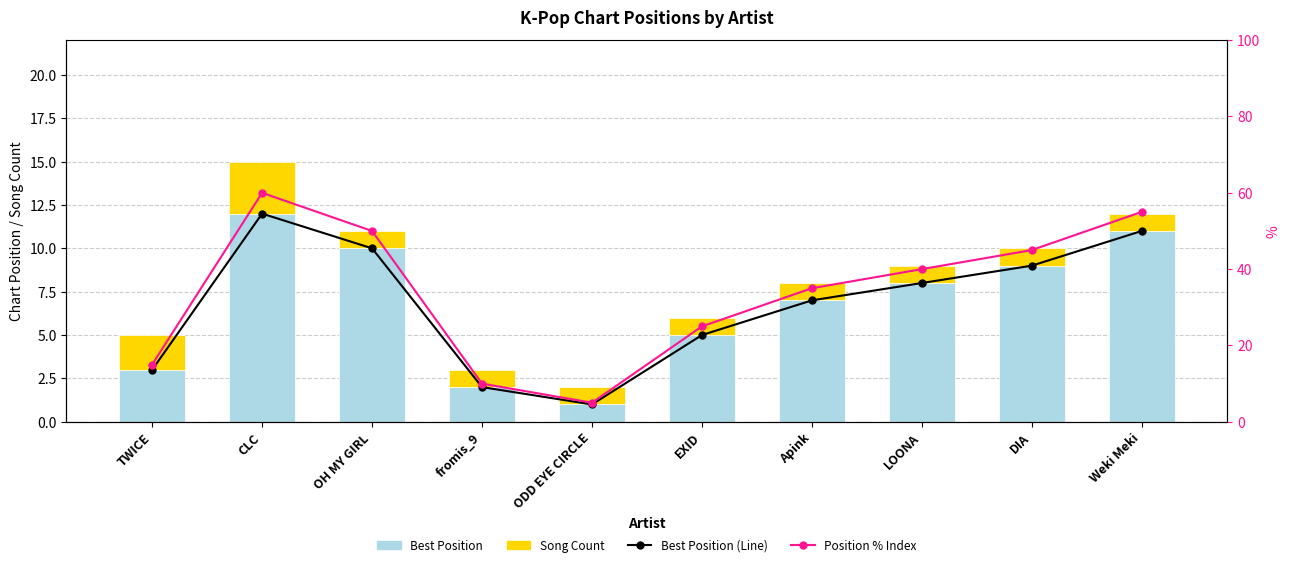

Which series has the largest range (max minus min)?

Position % Index